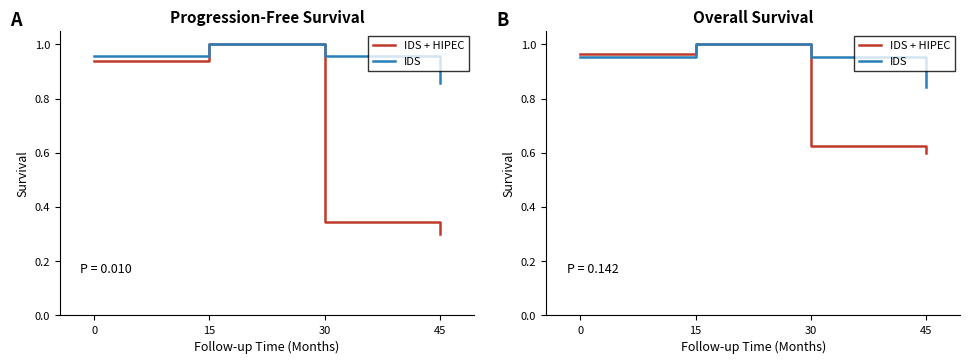

What is the highest value of the IDS series?

1.0